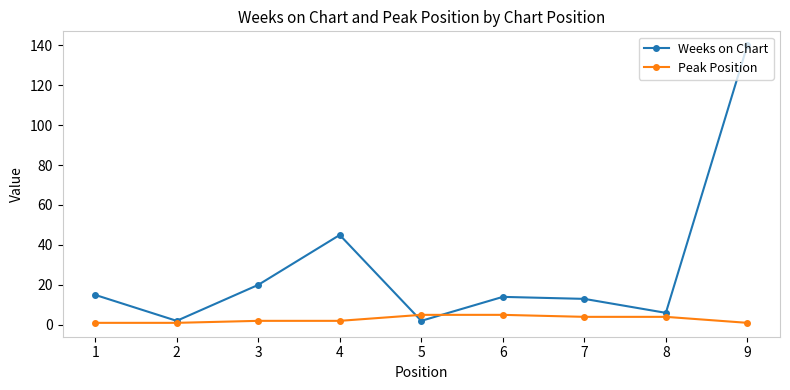

At which label does Weeks on Chart reach its peak?

9